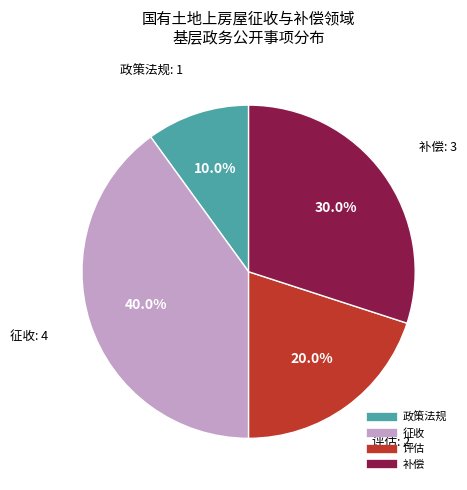

Does 政策法规 represent more than half of the total?

No